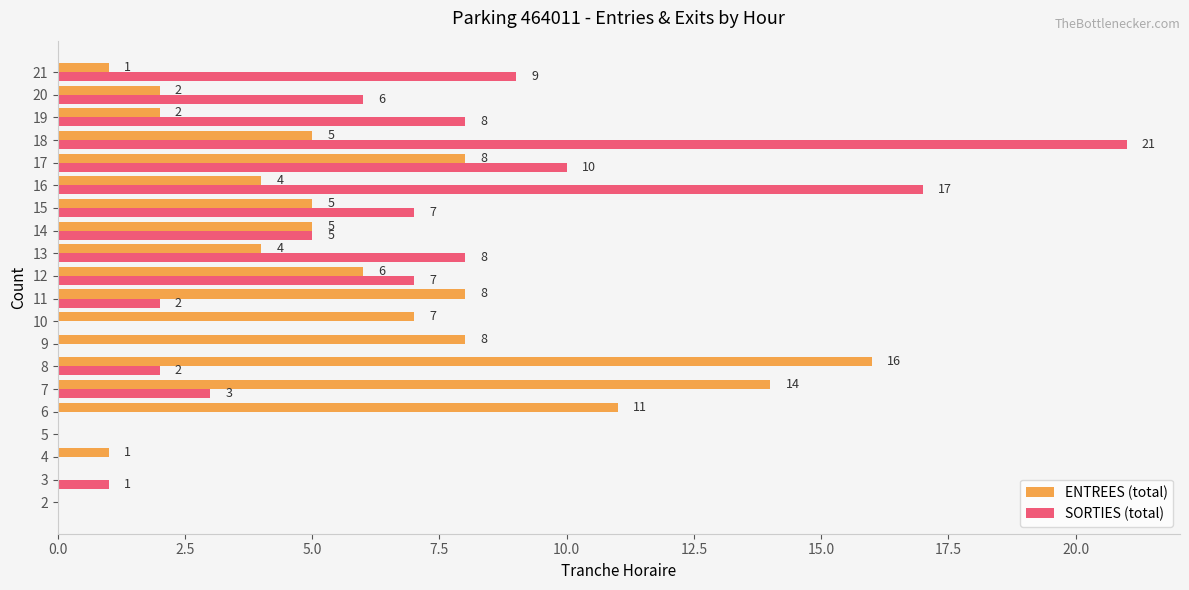

True or false: ENTREES (total) has a value of 2 at 20.

True